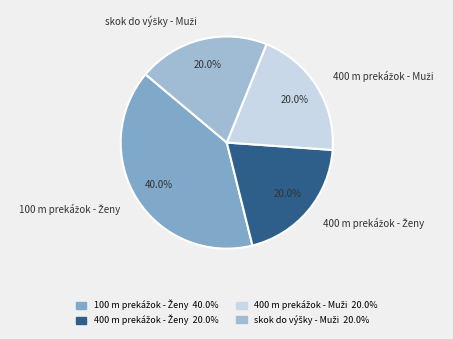

Is there a majority slice in this chart?

No